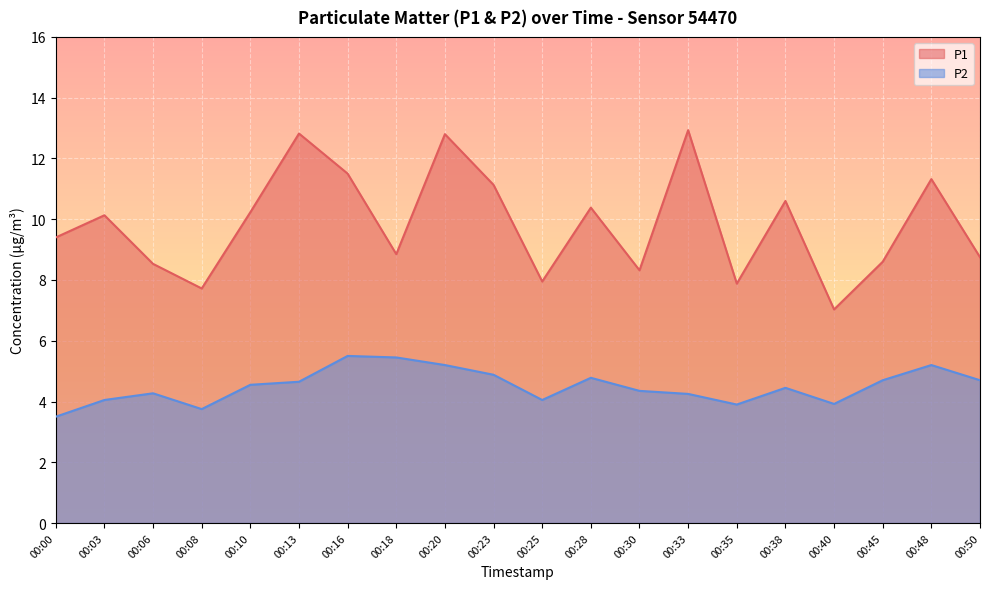

What is the value of the P1 point at the 12th from the left?

10.4